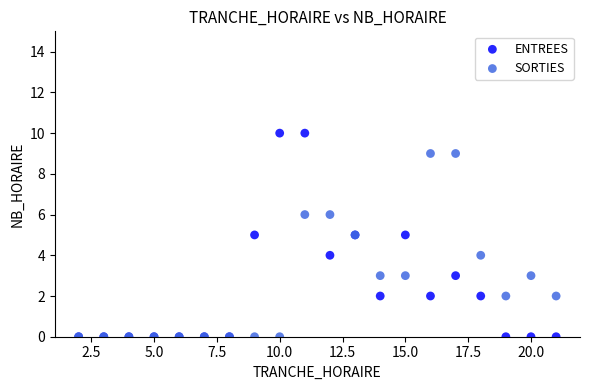

What are all the series names shown in the legend?

ENTREES, SORTIES